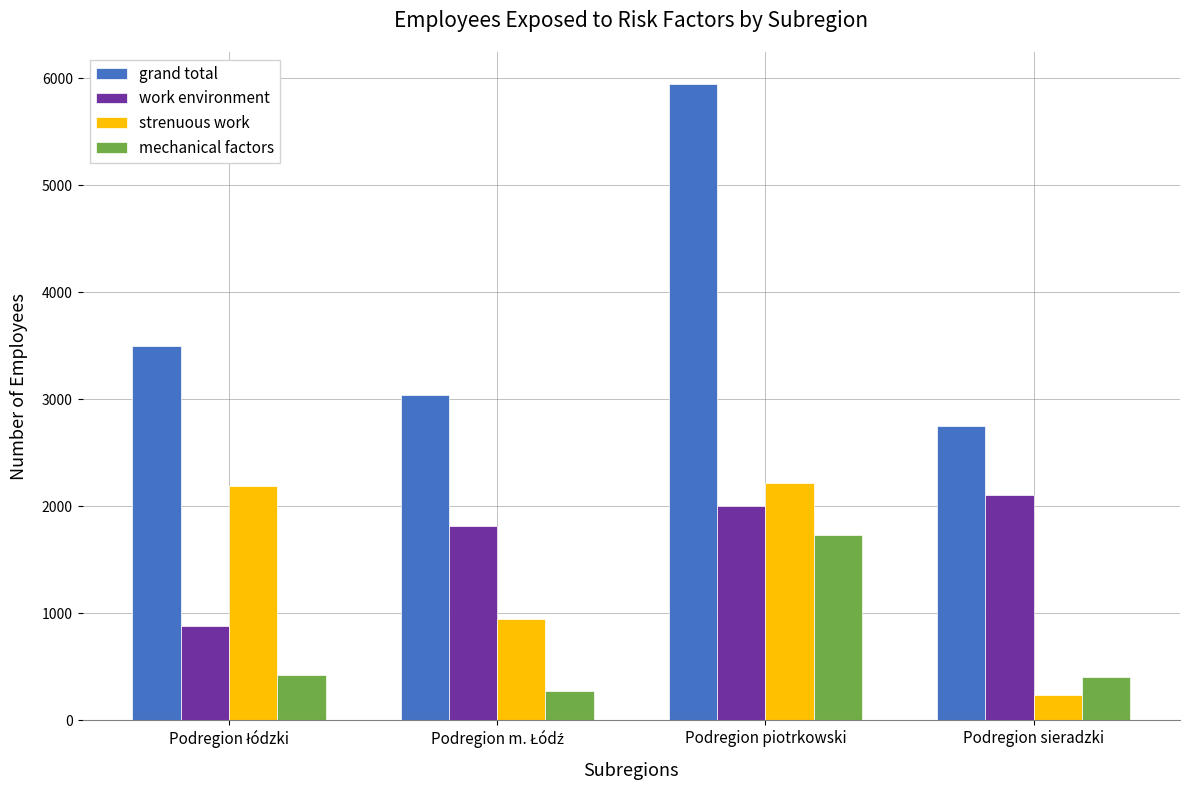

What is the value of the mechanical factors bar at the 3rd from the left?

1731